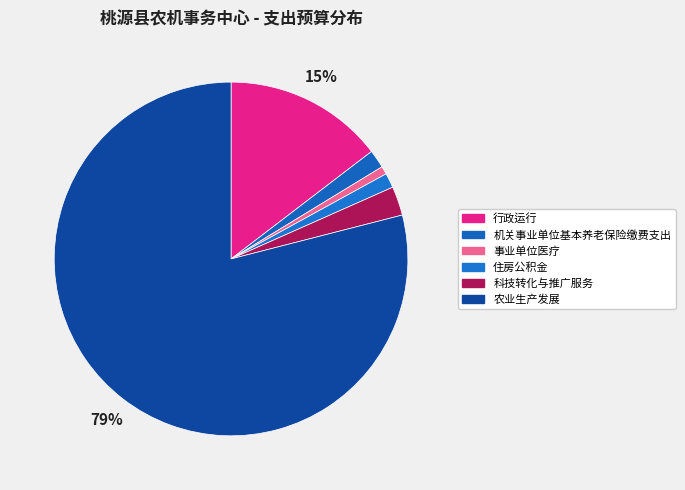

What is the total percentage of 事业单位医疗 and 住房公积金?

2.1%